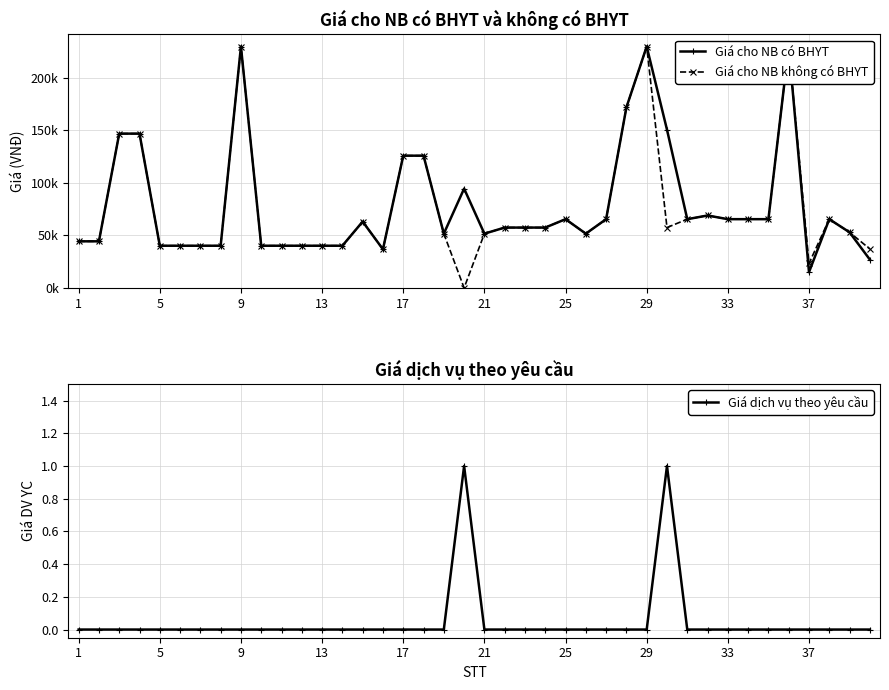

The Giá dịch vụ theo yêu cầu series shows 0 at 9. True or false?

True